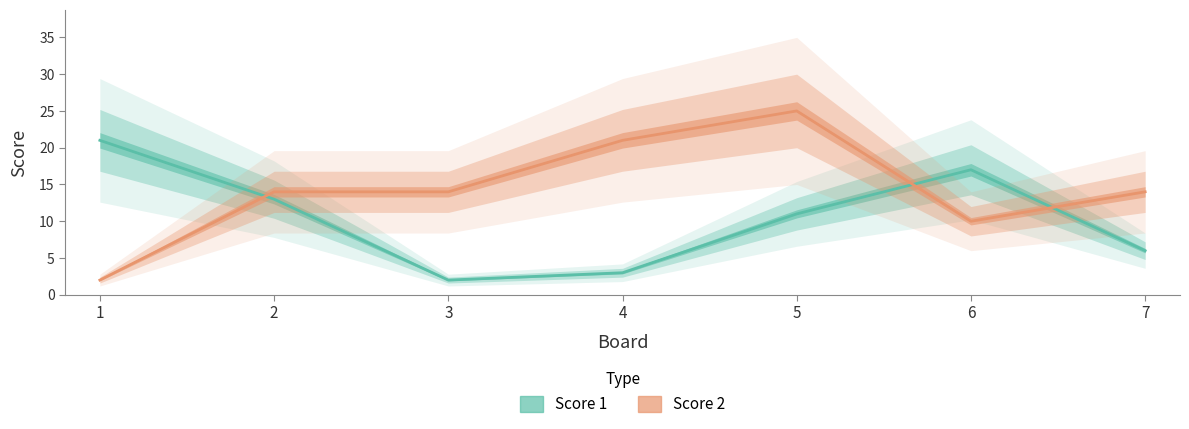

Where is Score 1 nearest to the value 11?

5